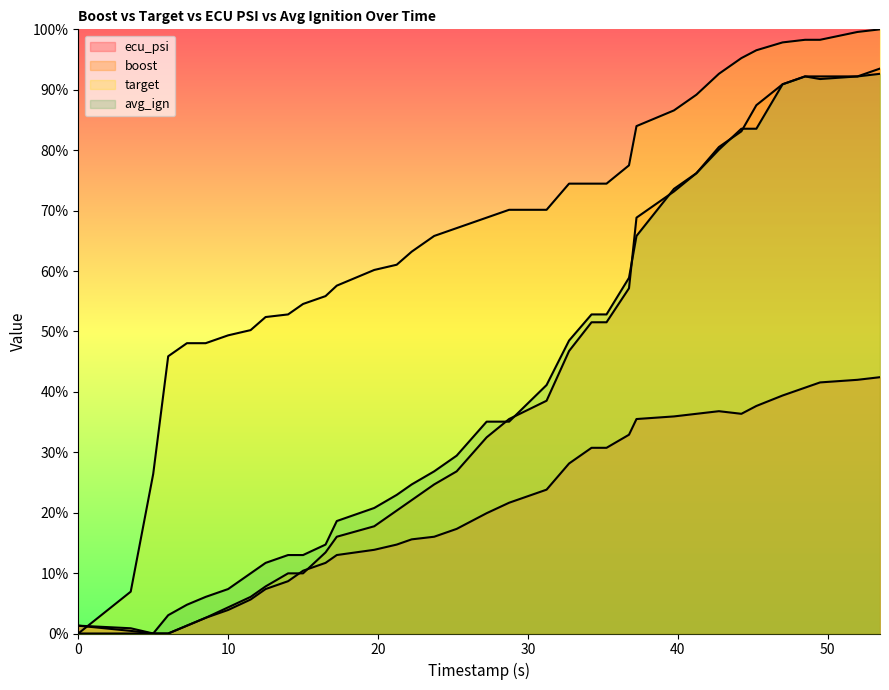

List the series in order of their peak value, lowest first.

ecu_psi, avg_ign, boost, target